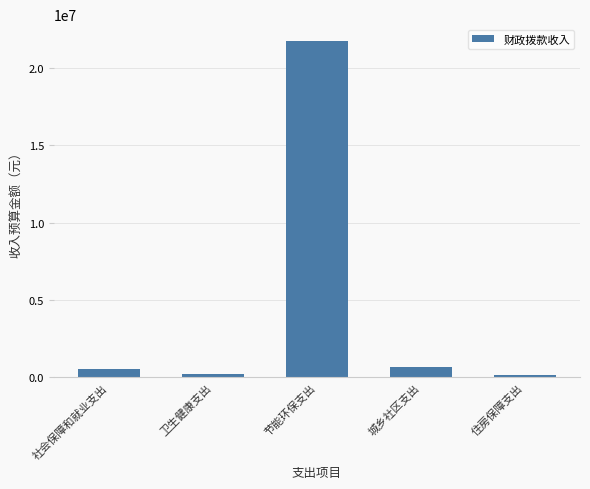

What is the label of the 3rd bar from the left?

节能环保支出